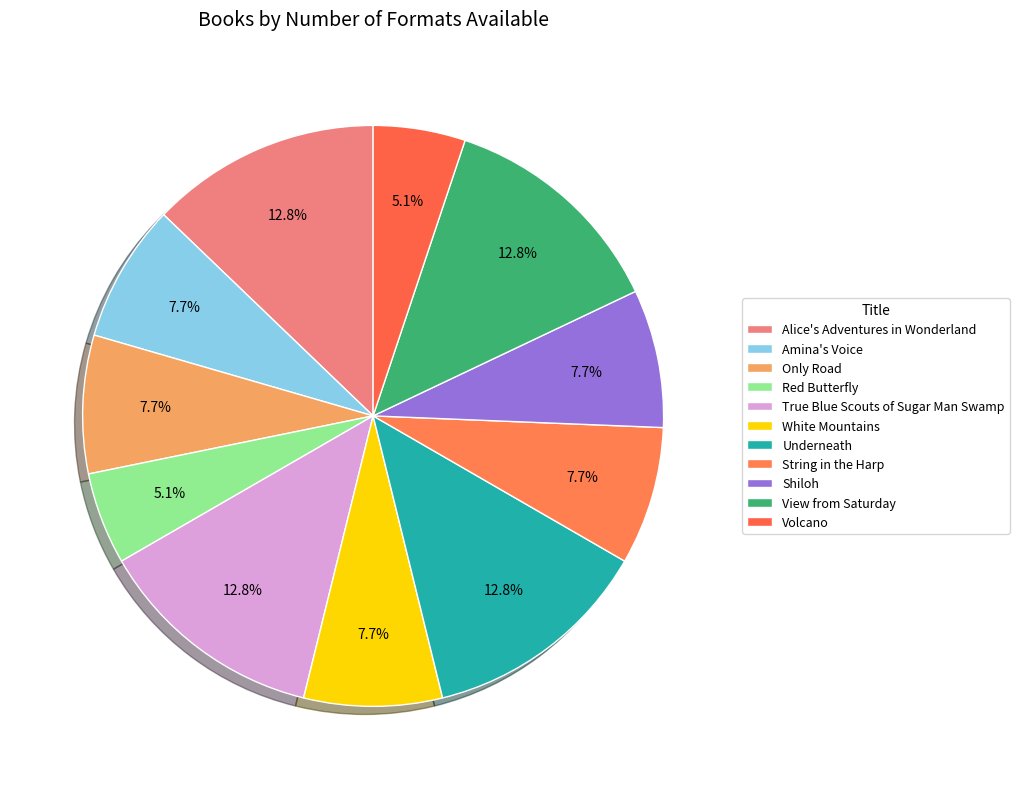

Is it true that String in the Harp is 8% of the pie?

True